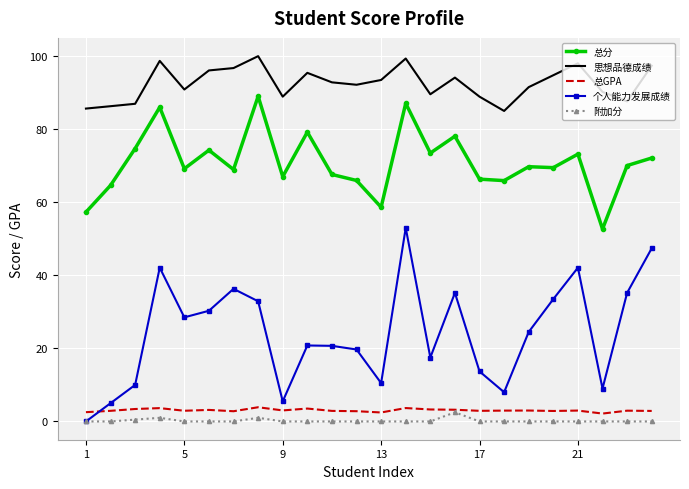

What is the lowest value of the 总分 series?

52.7